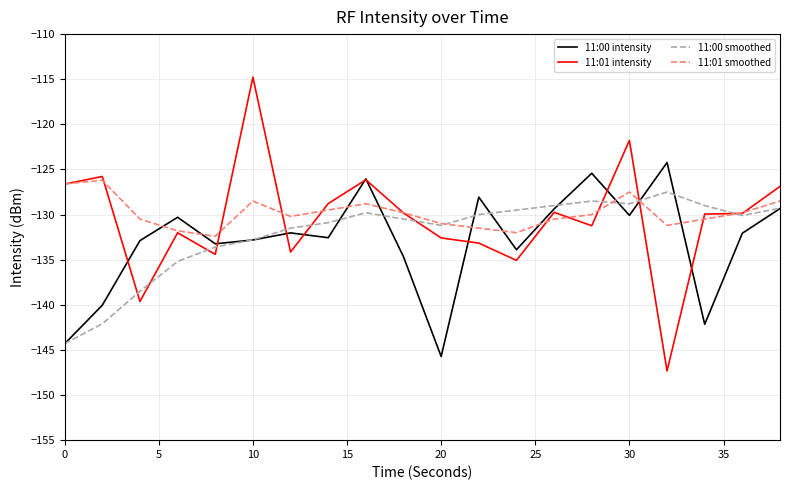

Which series has the largest total across all categories?

11:01 smoothed